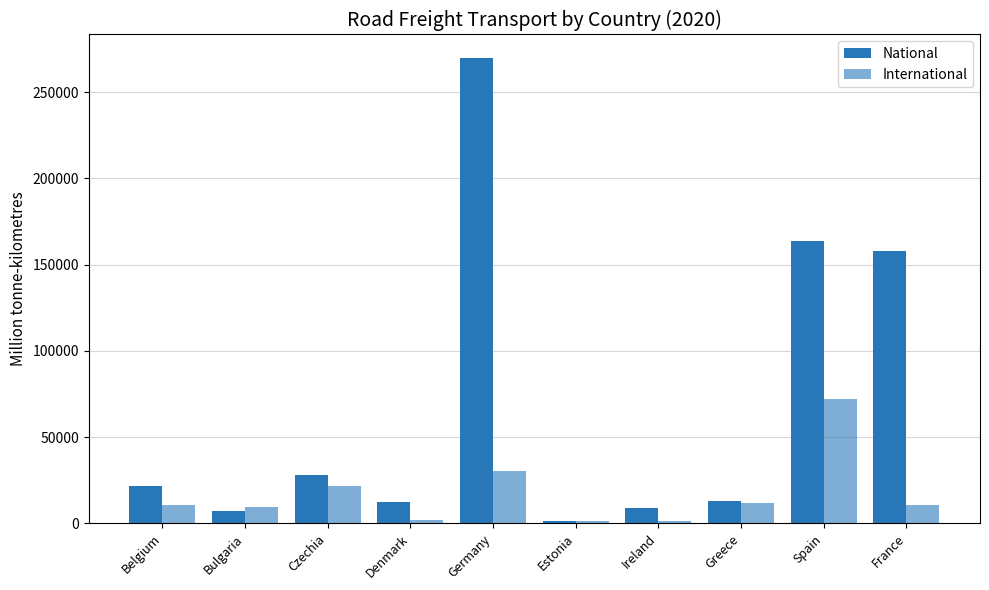

Are the bars grouped side by side (vs. stacked)?

Yes